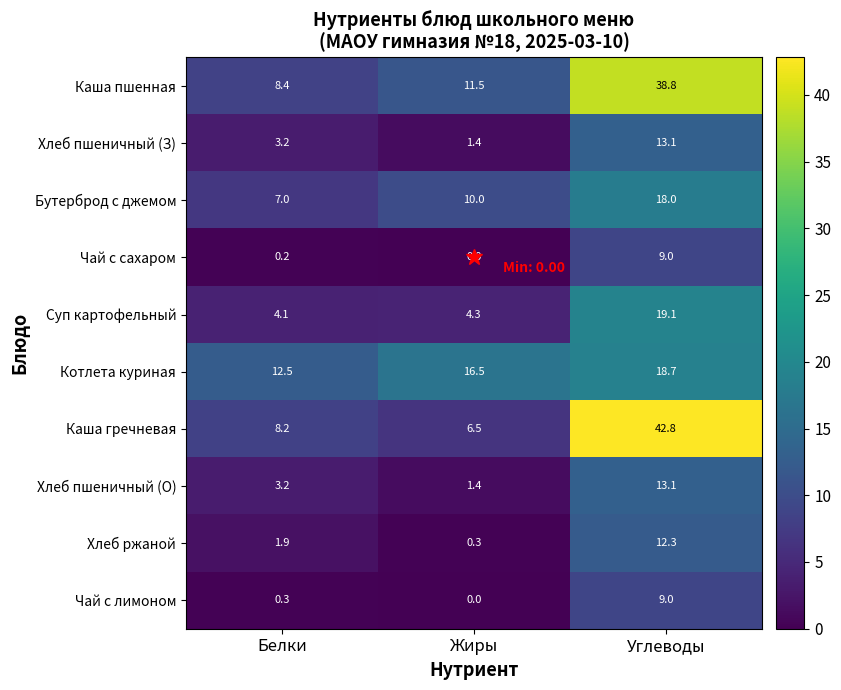

What is the difference between the second highest and minimum values in the Каша гречневая series?

1.7